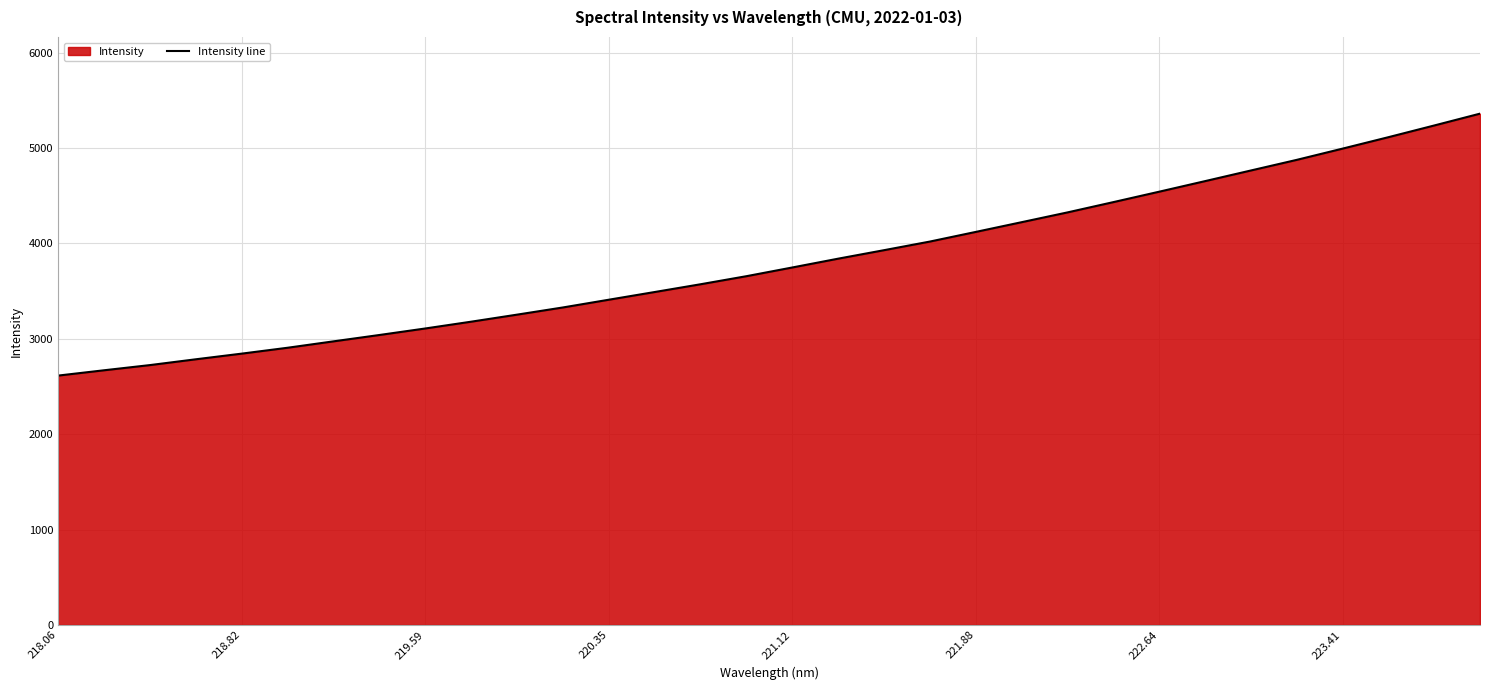

What is the difference between the values at 220.35 and 222.64?

1132.7